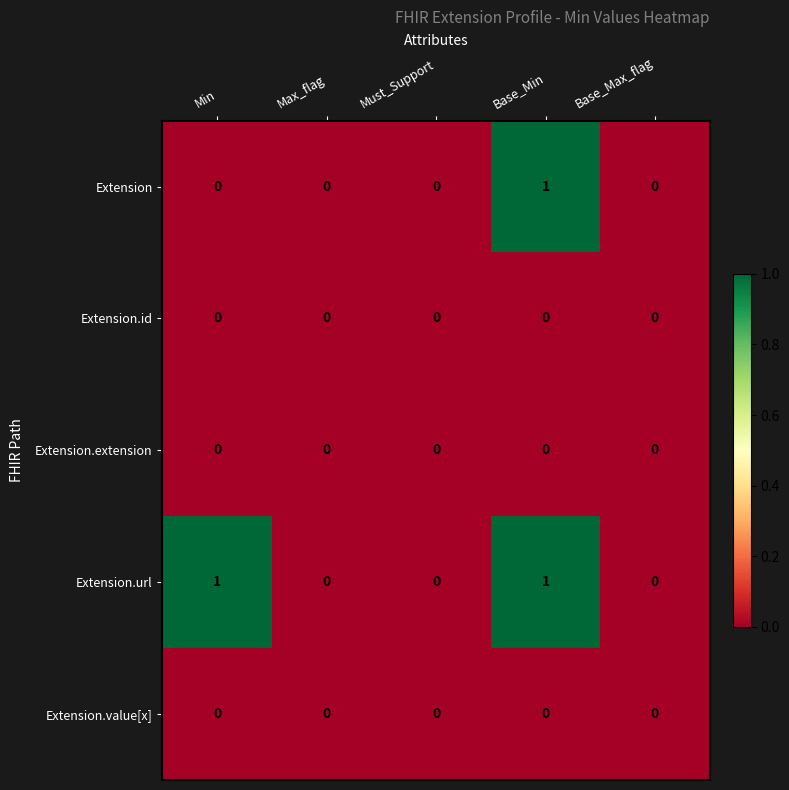

What is the difference between the highest and lowest values at Base_Min?

1